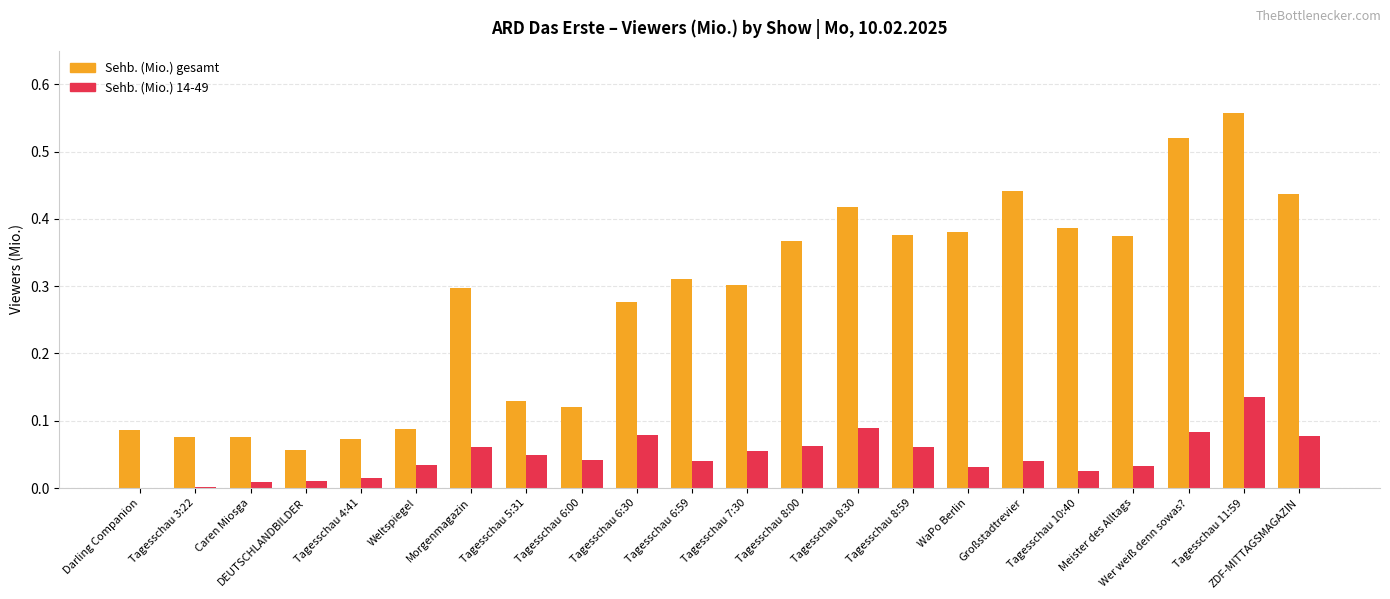

Which series has the largest total across all categories?

Sehb. (Mio.) gesamt